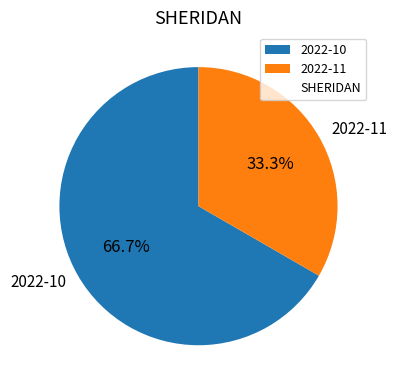

Approximately how many times larger is the value at 2022-11 compared to 2022-10?

0.5